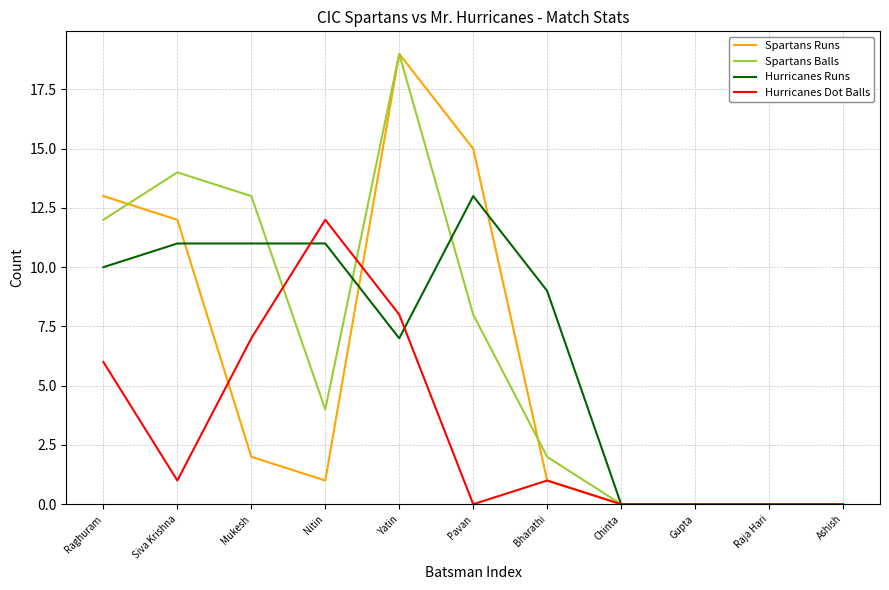

In Hurricanes Dot Balls, how many points are higher than both neighbors (excluding endpoints)?

2